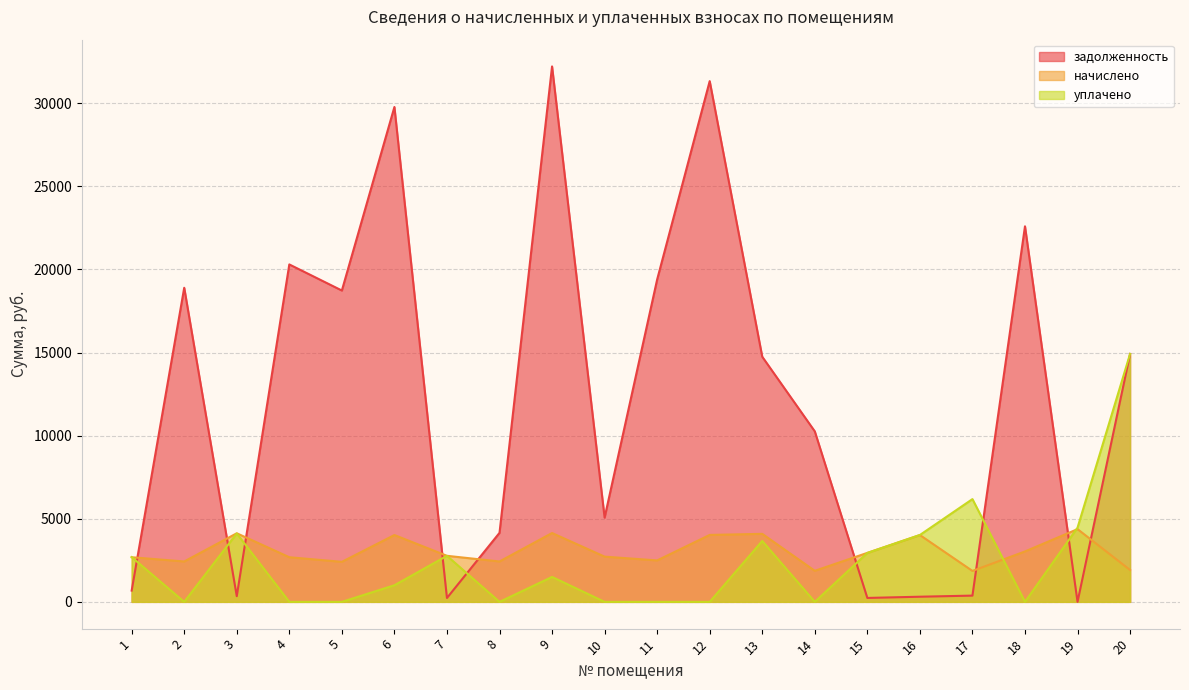

Which series has the largest total across all categories?

задолженность